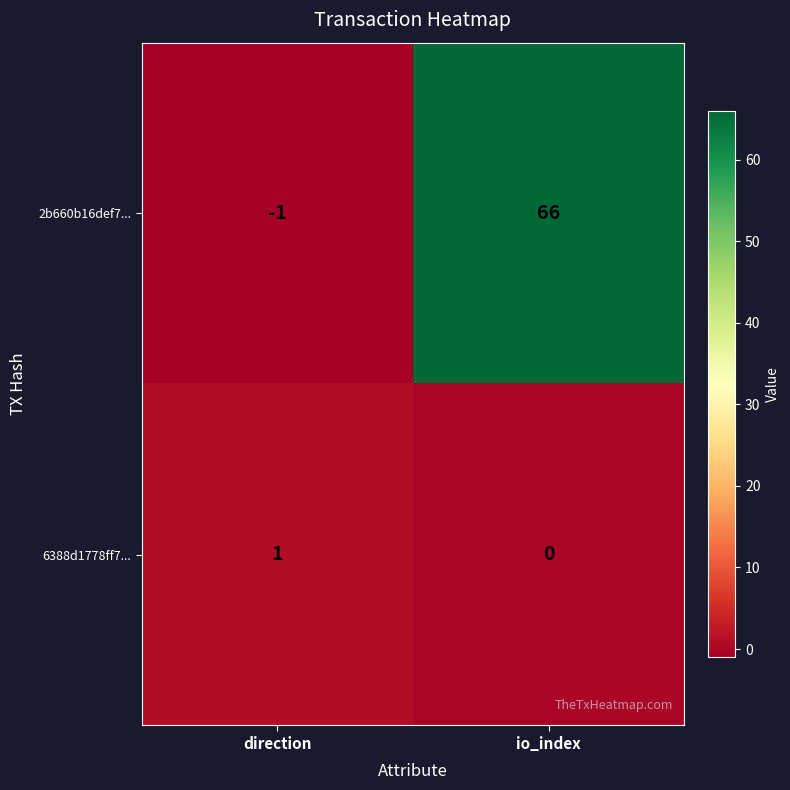

How many data points does each series have?

2